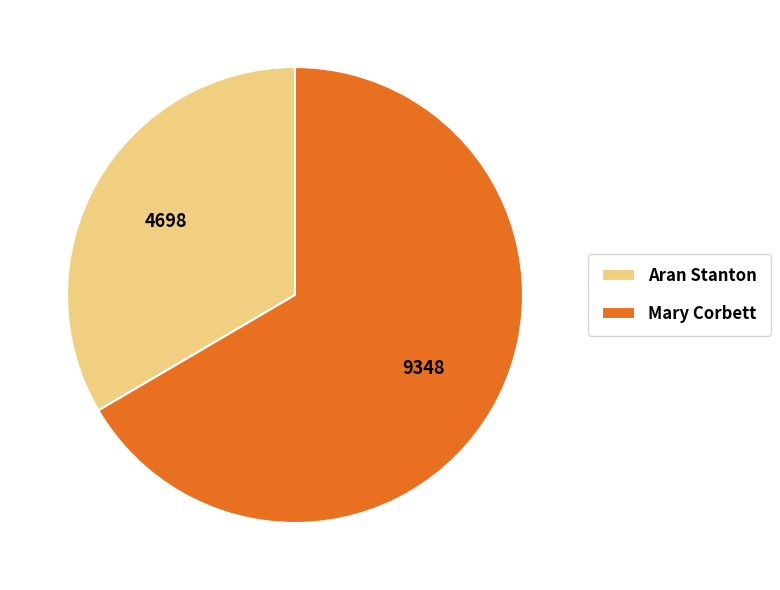

What is the largest slice in the pie chart?

Mary Corbett